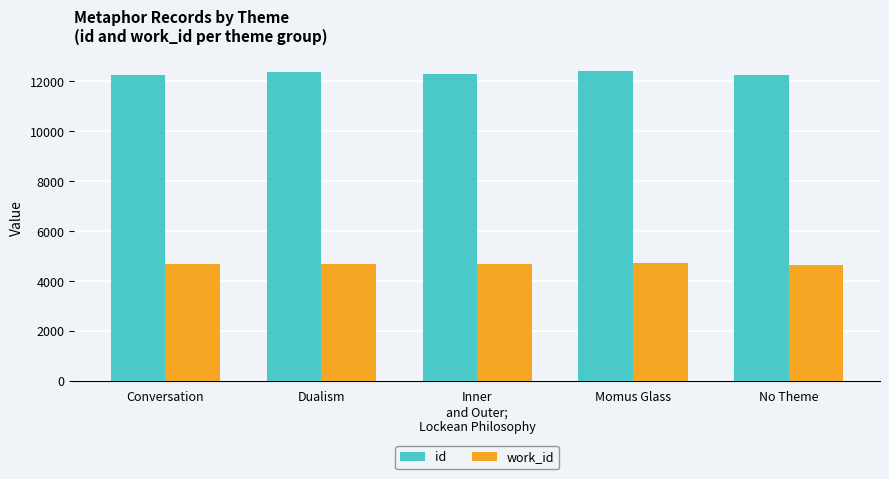

What is the difference between the maximum and second lowest values in the work_id series?

37